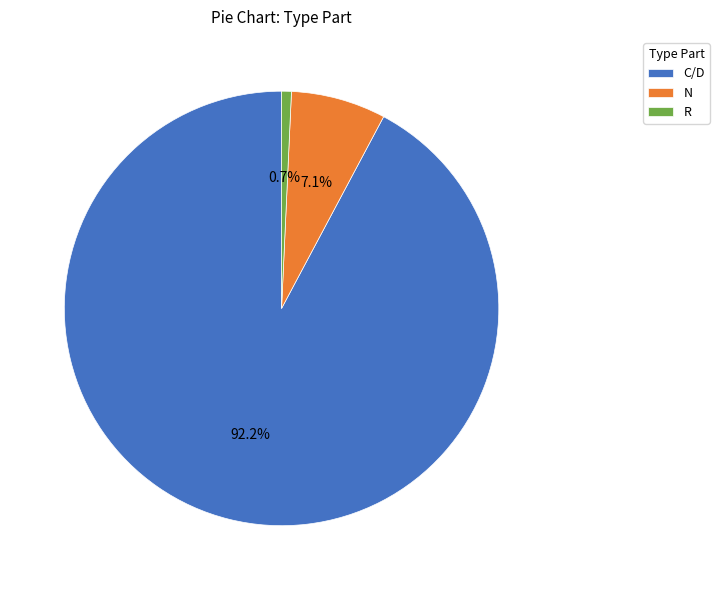

To the nearest percent, what portion does N represent?

7%